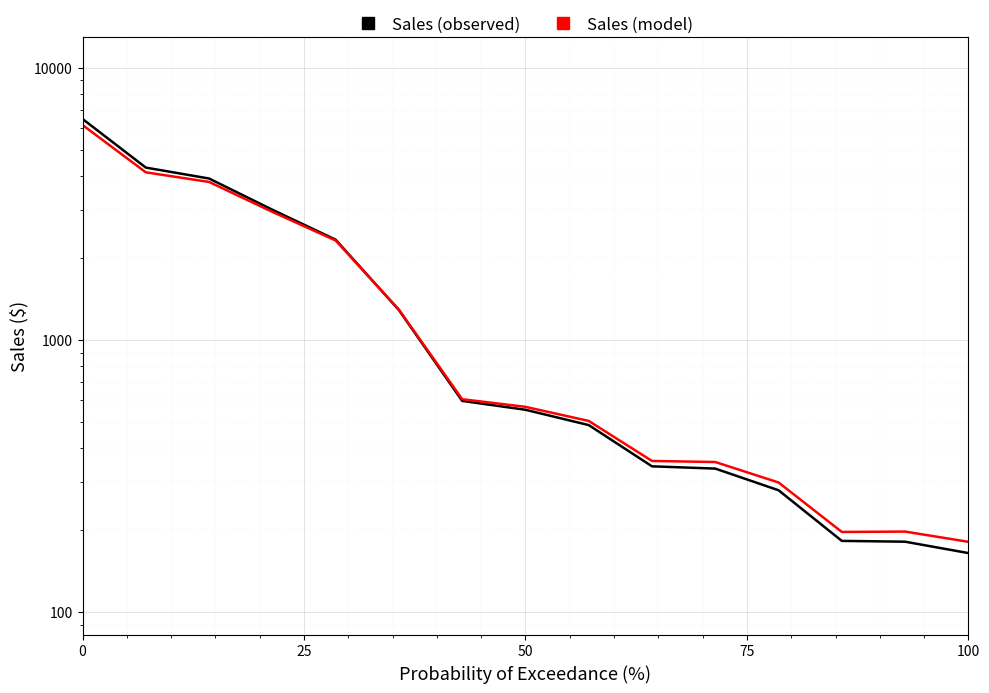

True or false: Sales (model) has a value of 104.4 at 8.

False